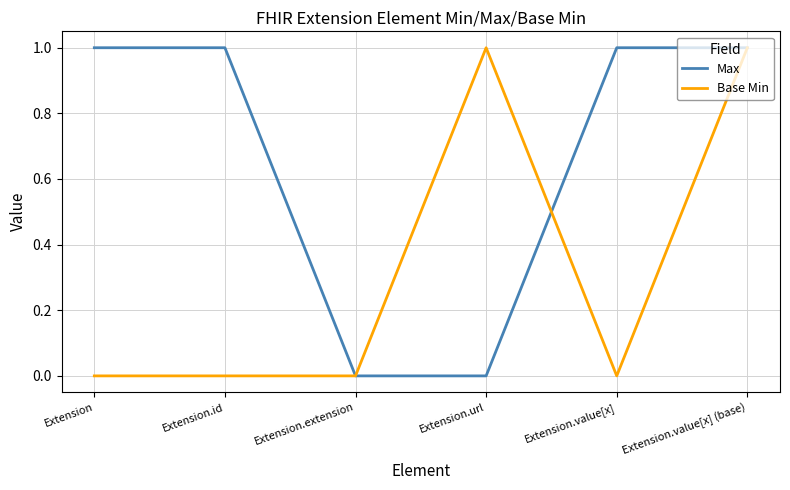

What is the difference between the highest and lowest values at Extension.url?

1